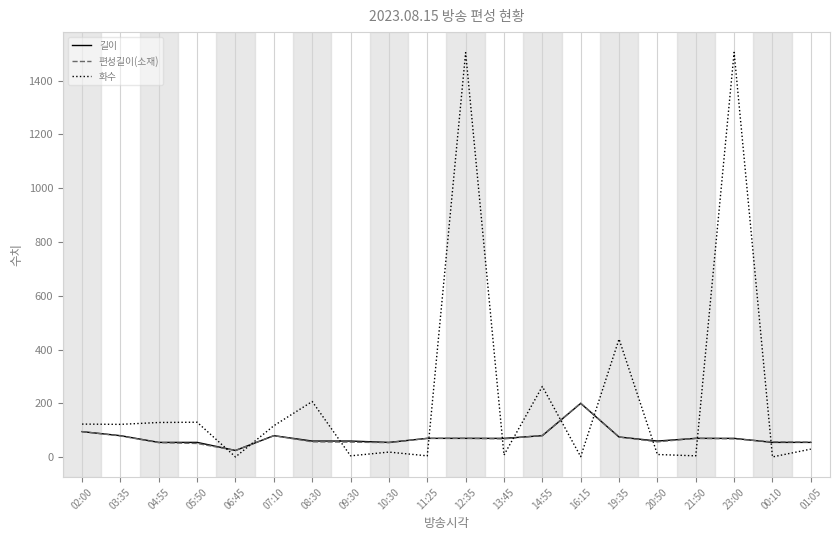

The value of 길이 at 02:00 is 95. True or false?

True